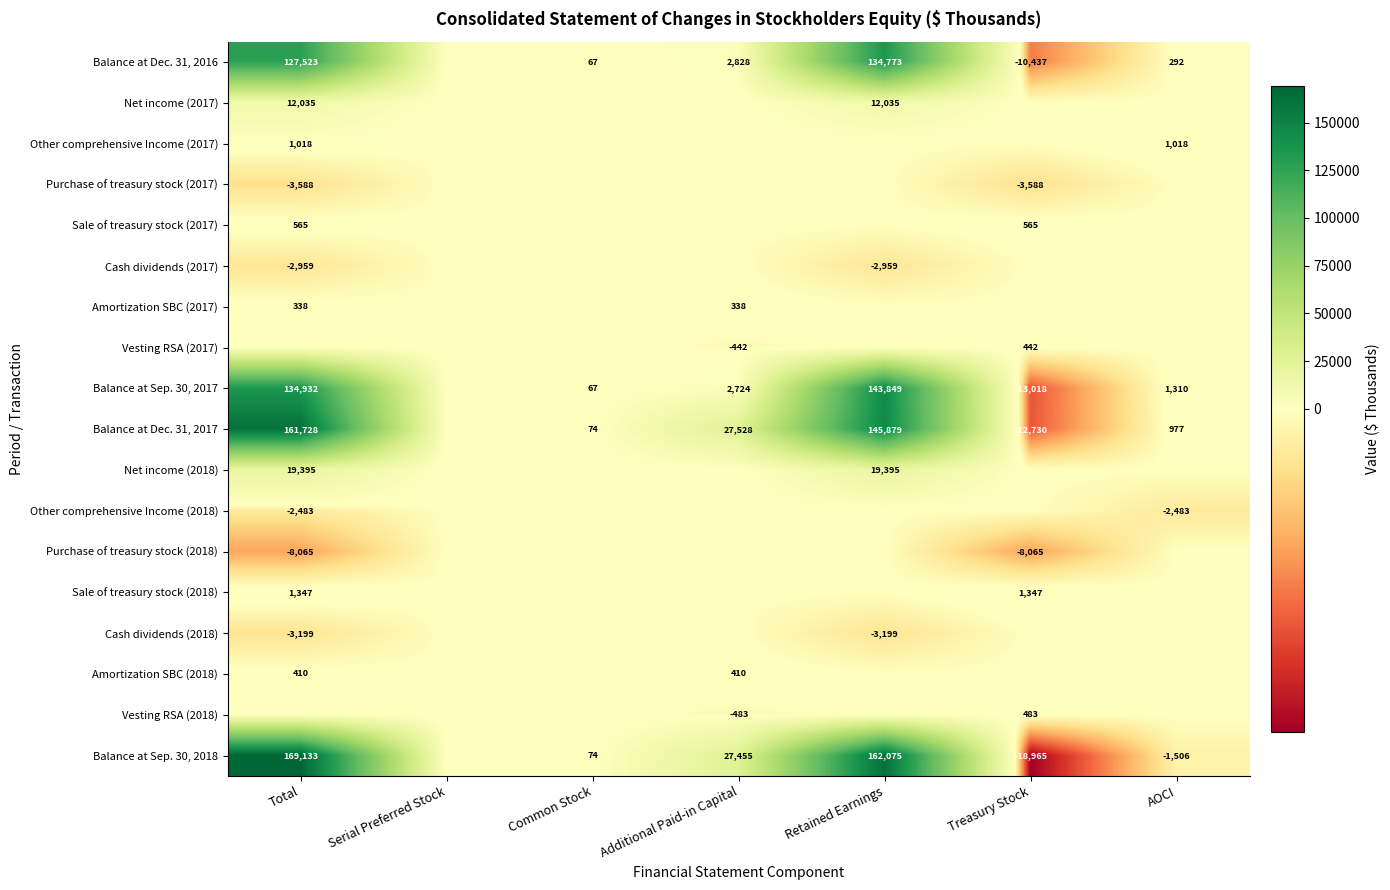

Is it true that Balance at Sep. 30, 2018 equals 85817 at Retained Earnings?

False